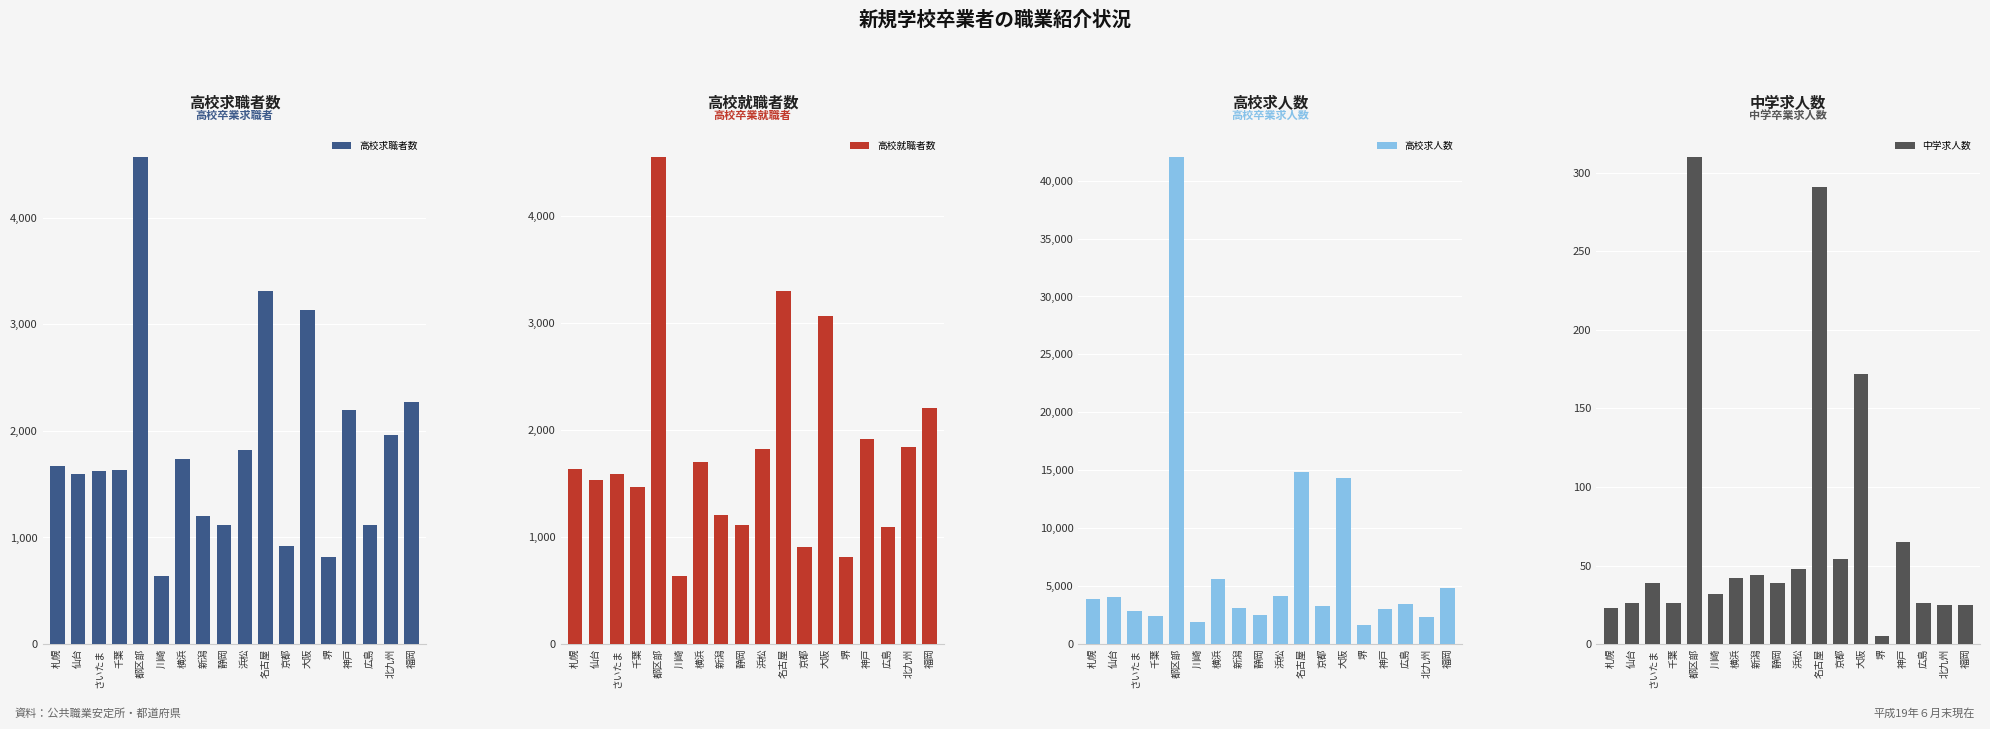

What is the value of the 高校求人数 bar at the 17th from the left?

2335